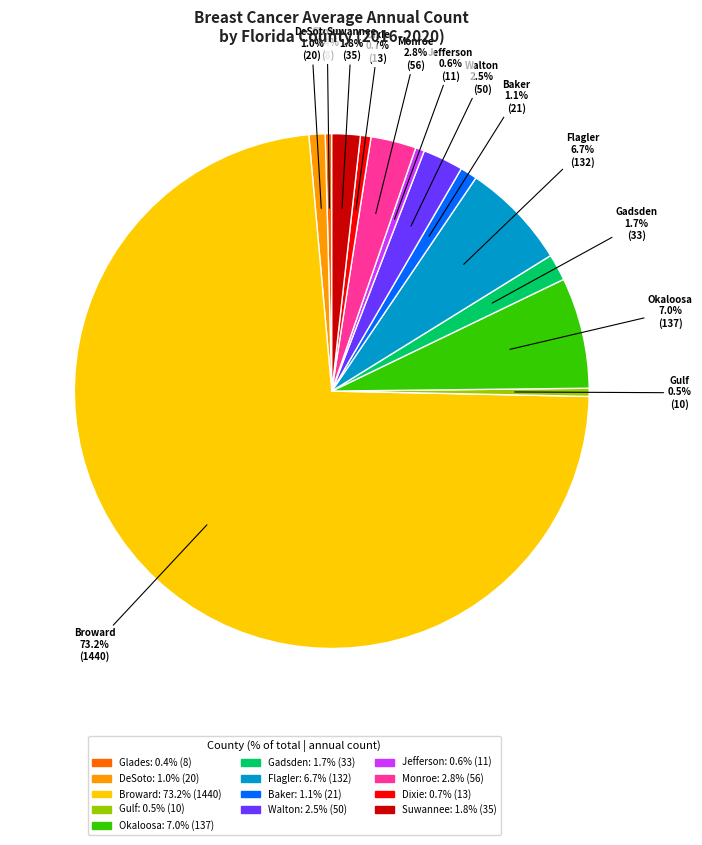

Count the number of slices in the pie.

13